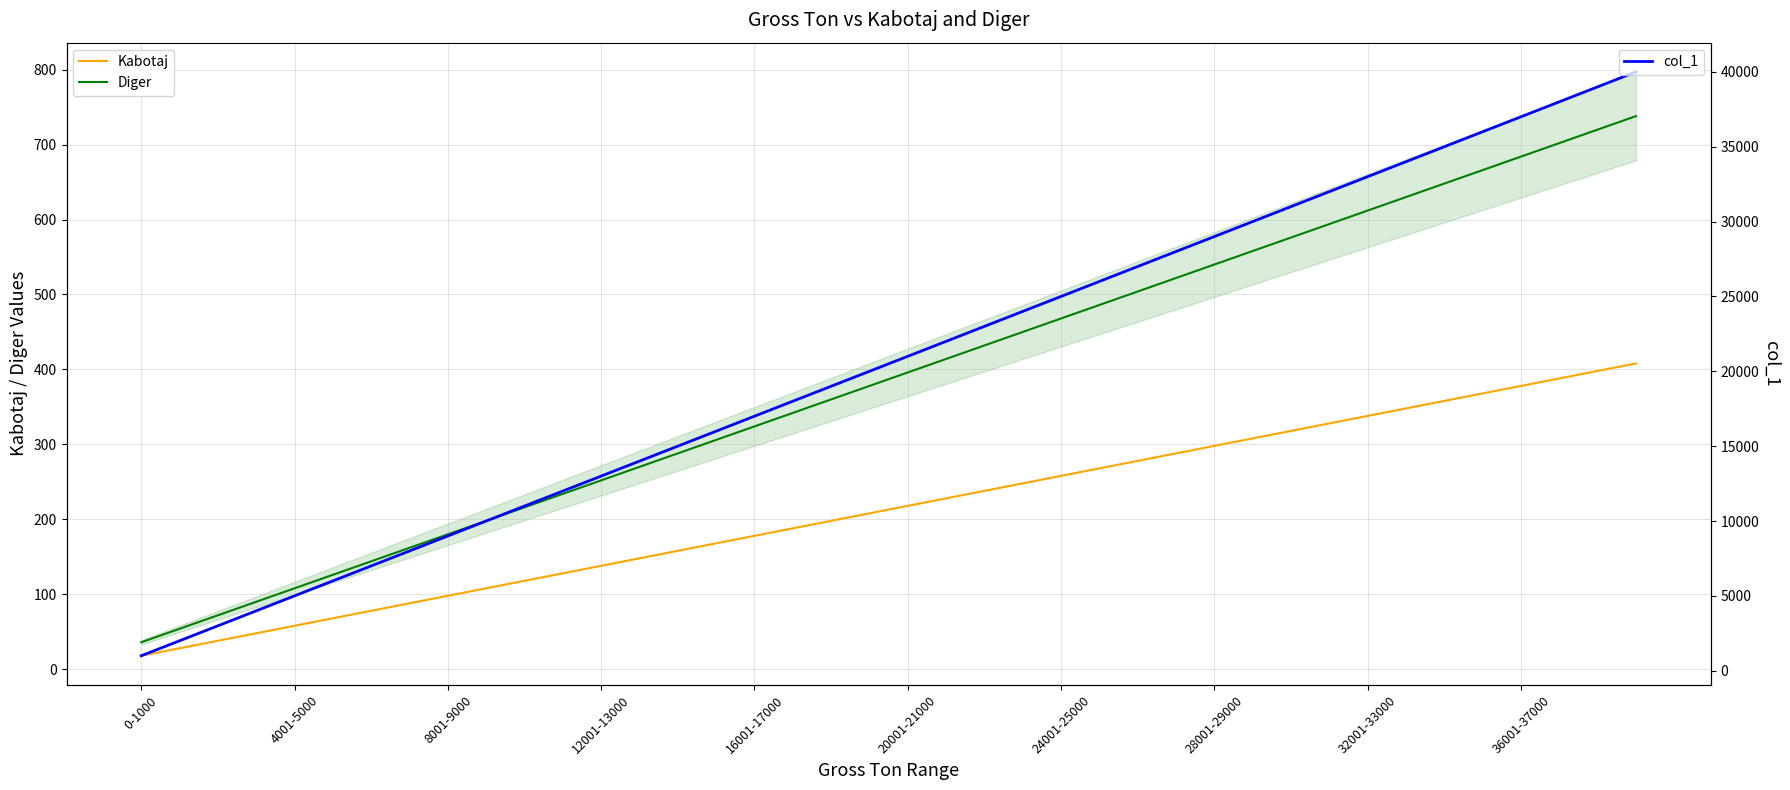

Which category has the lowest value in the Diger series?

0-1000